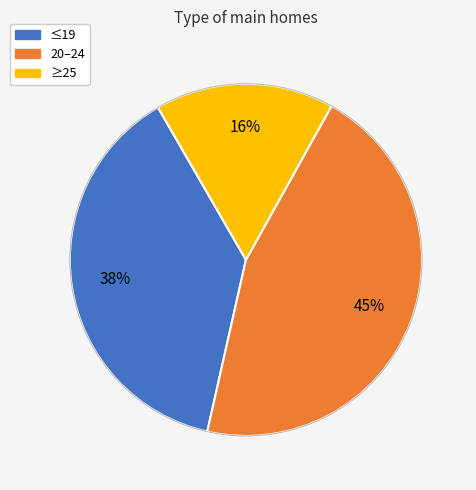

What is the ratio of the value at ≥25 to the value at ≤19?

0.4